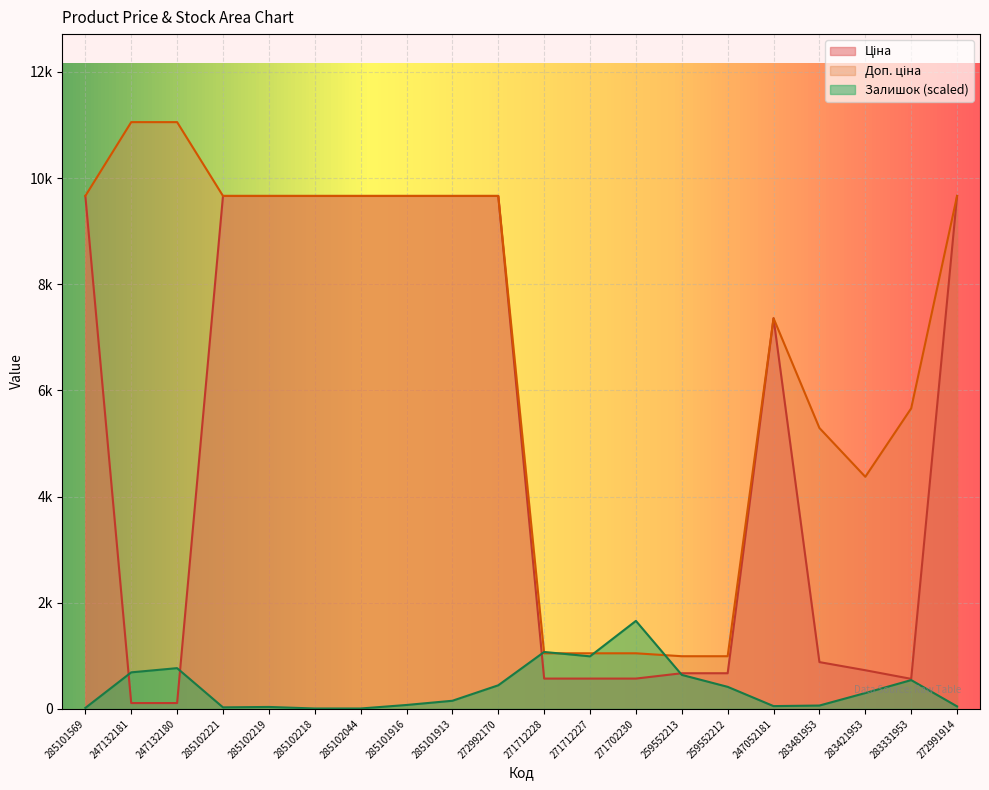

Rank the series at 285101913 from highest to lowest value.

Ціна, Доп. ціна, Залишок